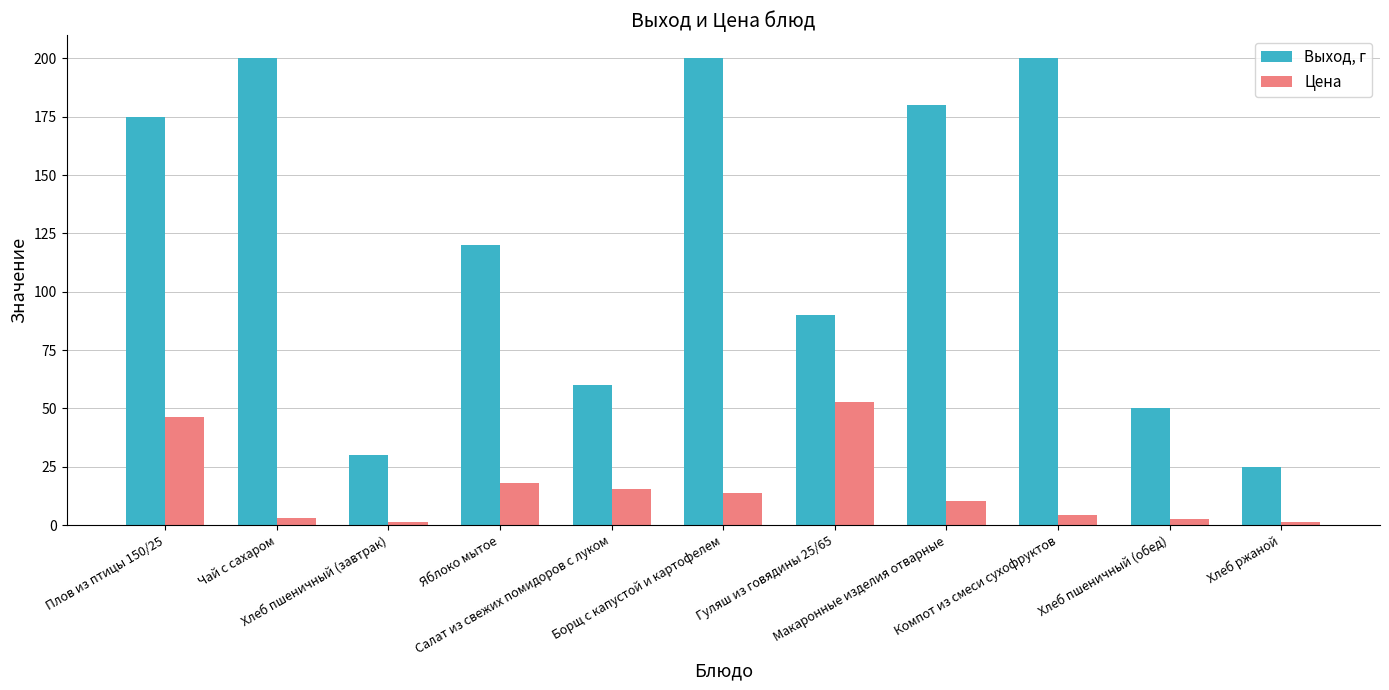

What is the difference between the maximum and minimum values in the Выход, г series?

175.0